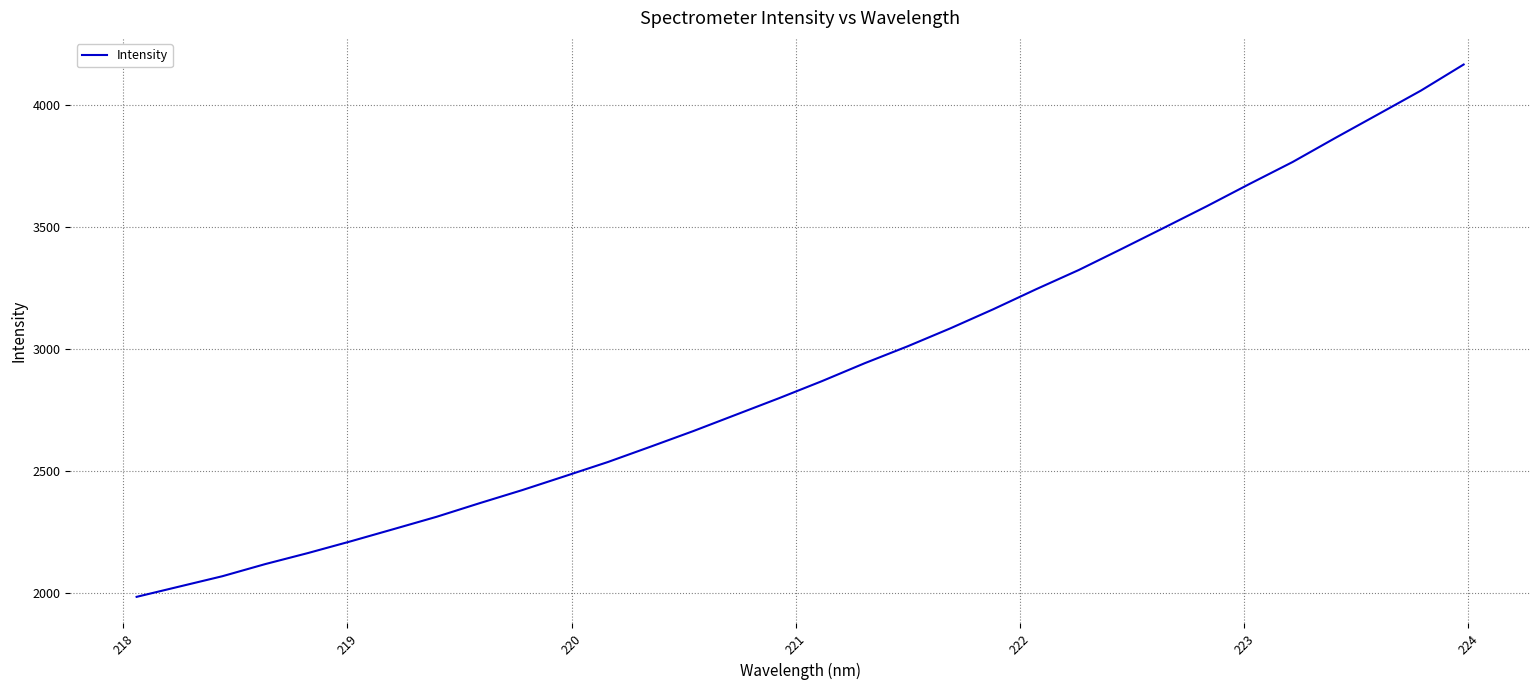

What is the maximum value shown in the chart?

4164.2